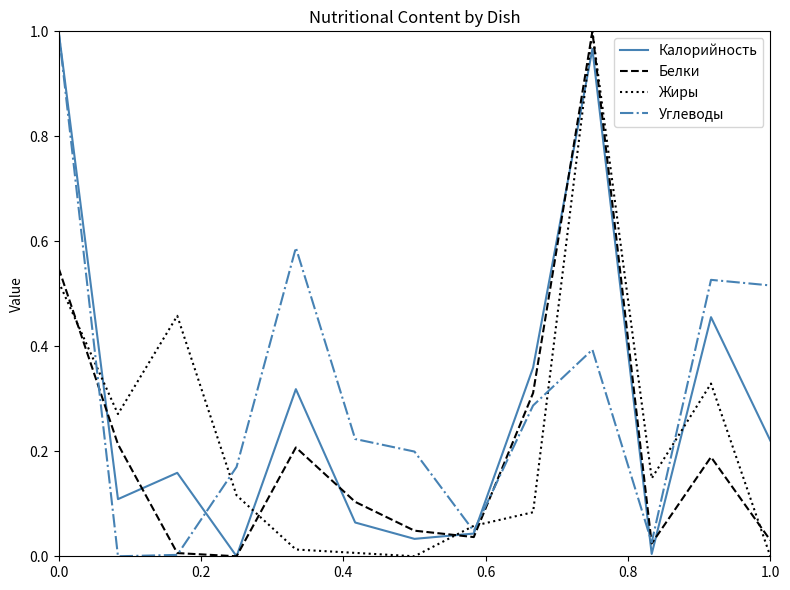

Which series has the largest total across all categories?

Углеводы